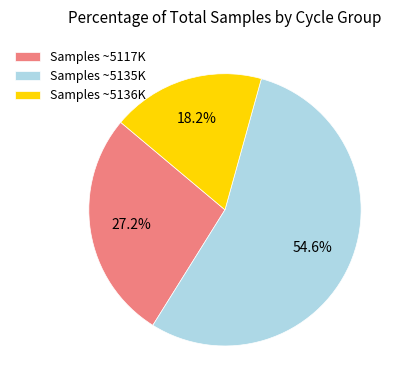

Count the number of slices in the pie.

3